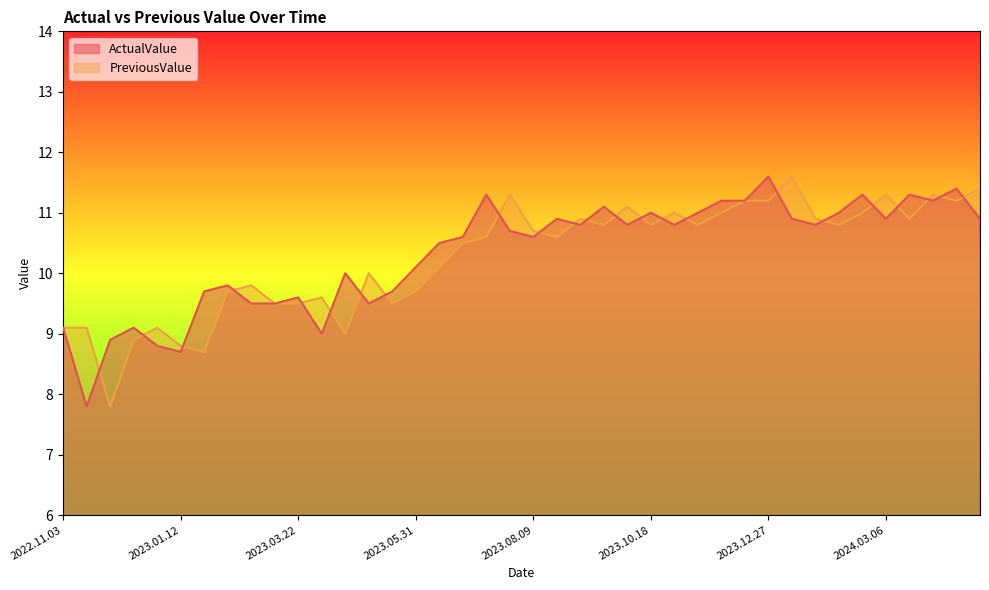

What is the maximum value for PreviousValue?

11.6